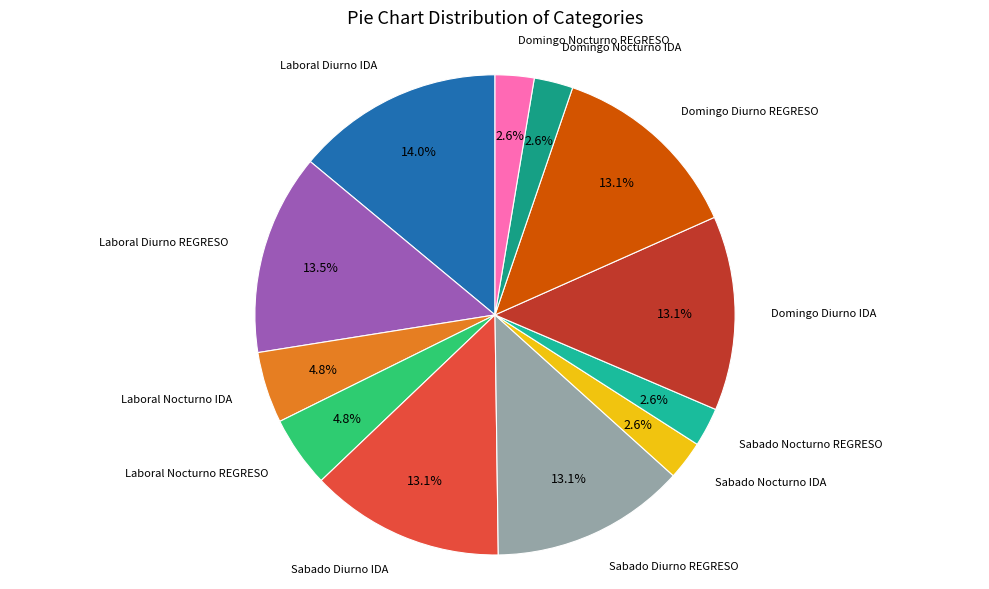

True or false: Sabado Diurno IDA accounts for 5% of the total.

False